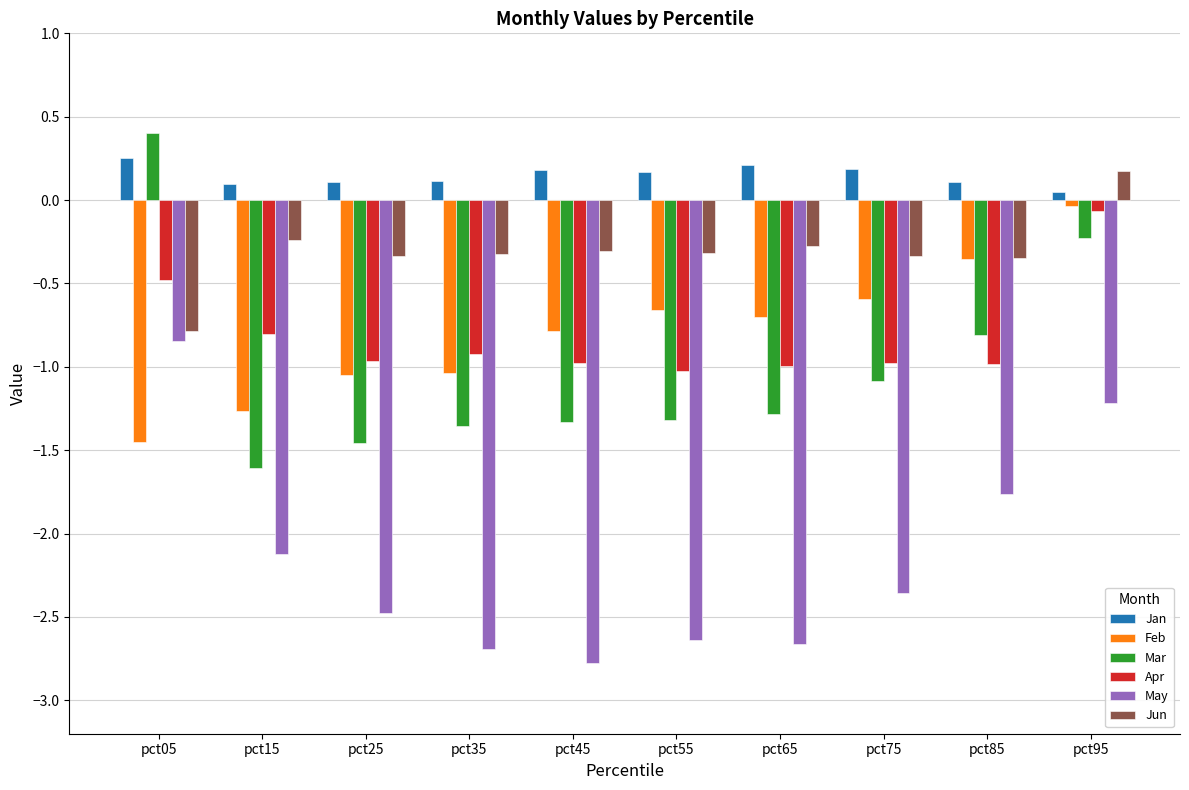

Is it true that Jun equals -0.2 at pct75?

False